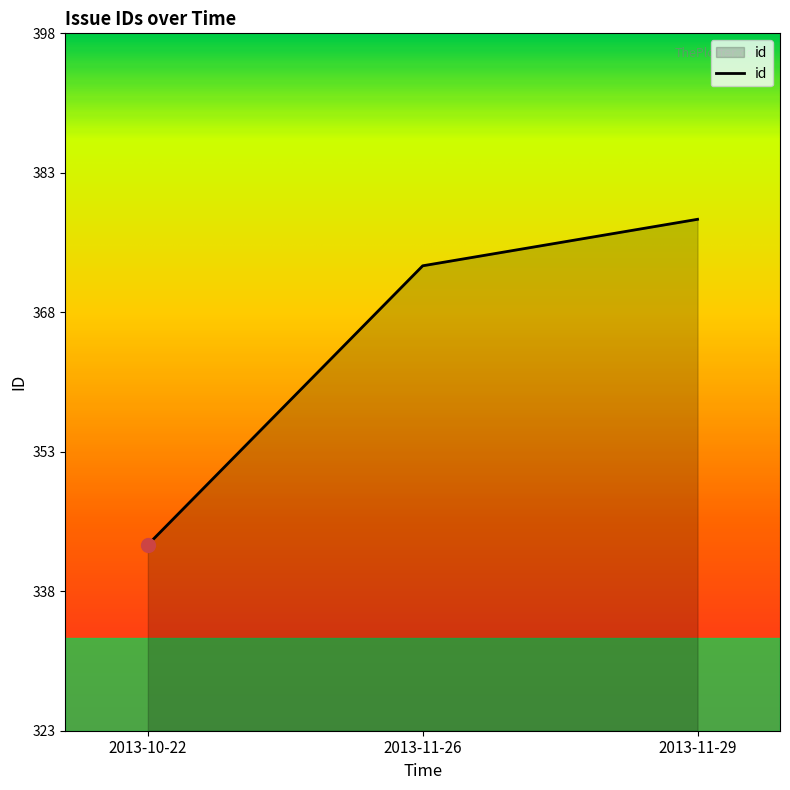

How many distinct data groups are displayed?

1